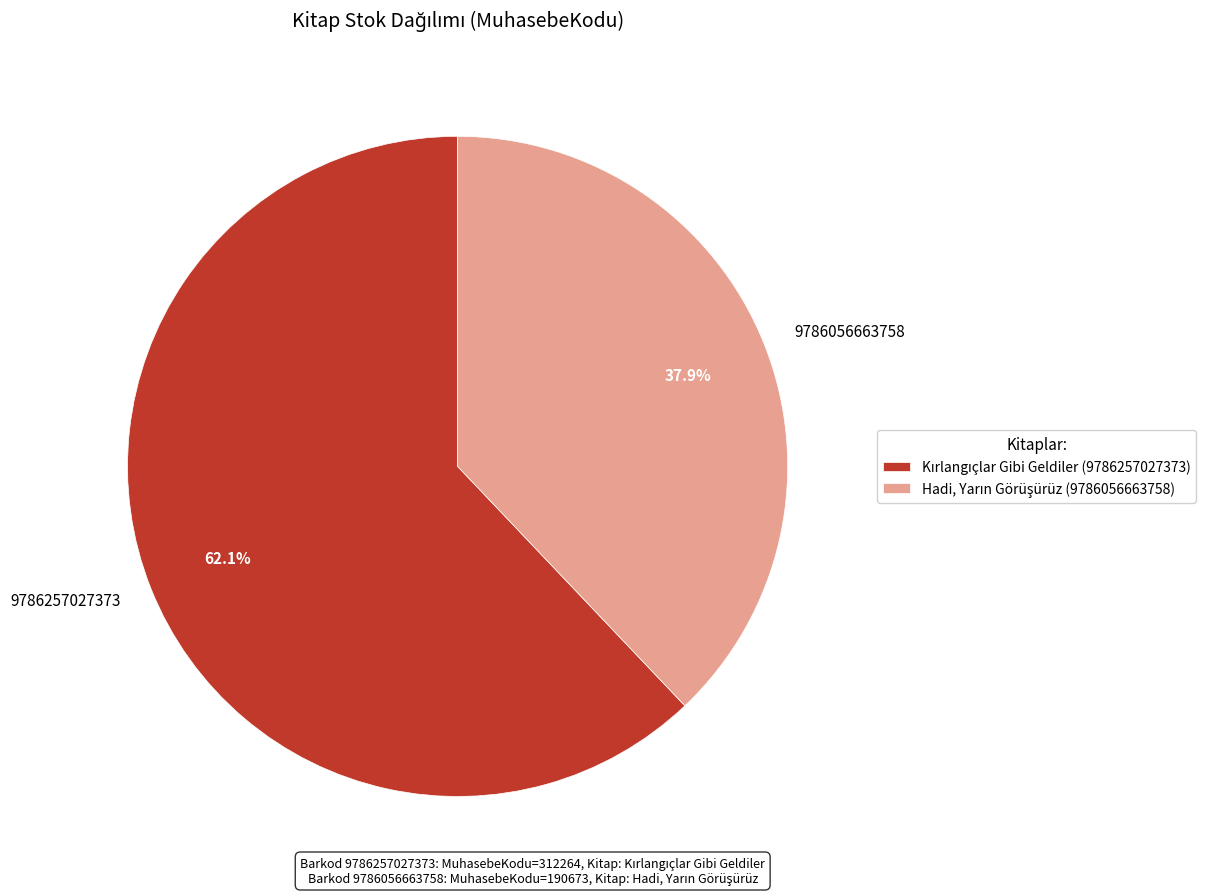

To the nearest percent, what is the average slice percentage?

50%